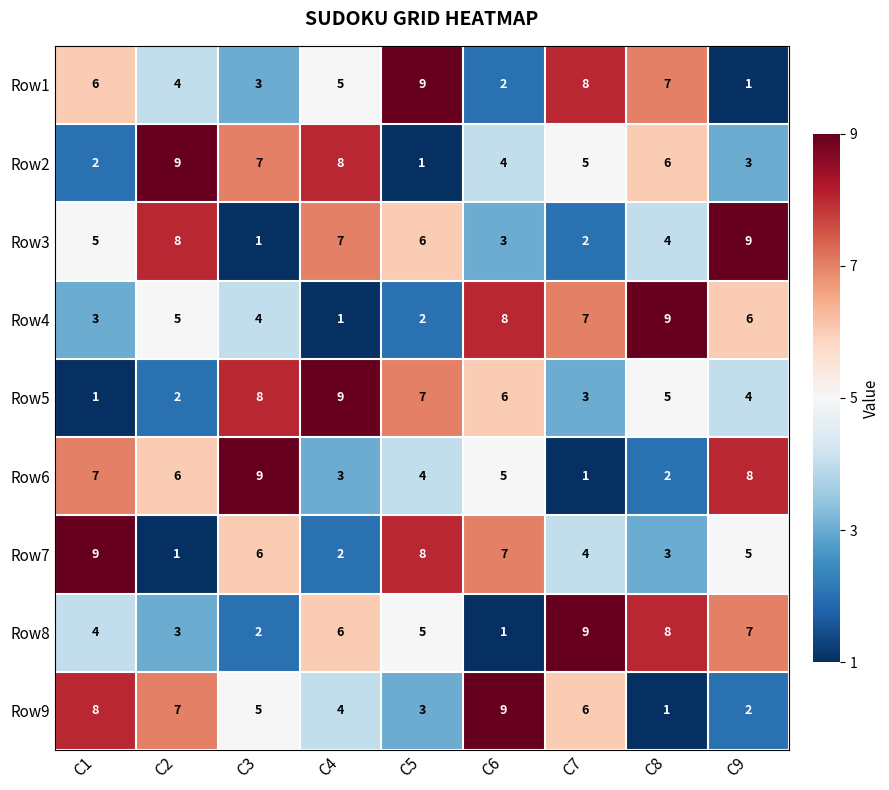

What is the maximum value shown in the chart?

9